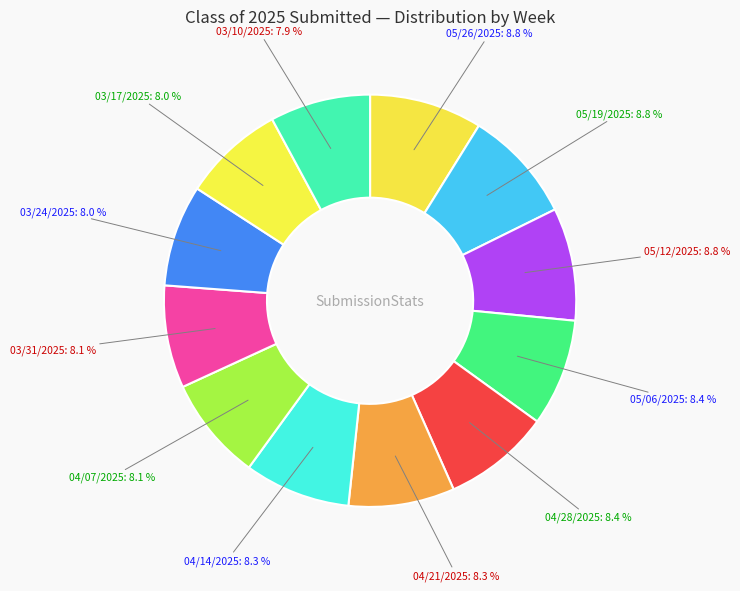

Is there a majority slice in this chart?

No